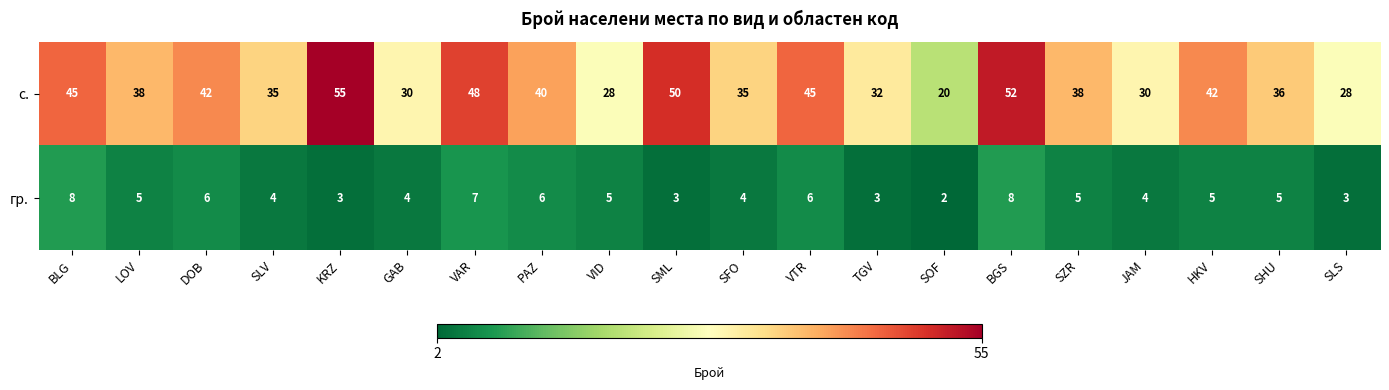

What is the maximum value for гр.?

8